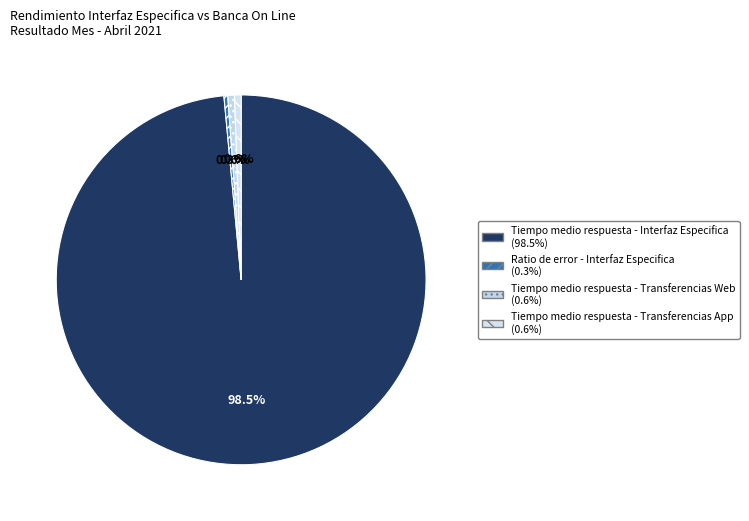

Count the number of slices in the pie.

4